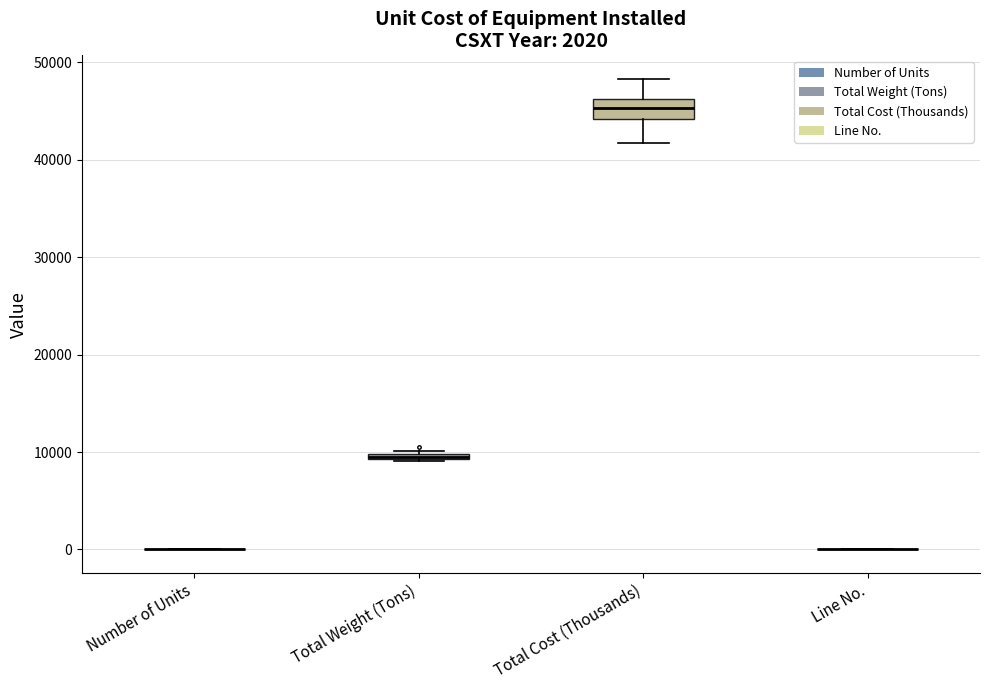

Comparing the boxes themselves (not the whiskers), which one is the tallest?

Total Cost (Thousands)